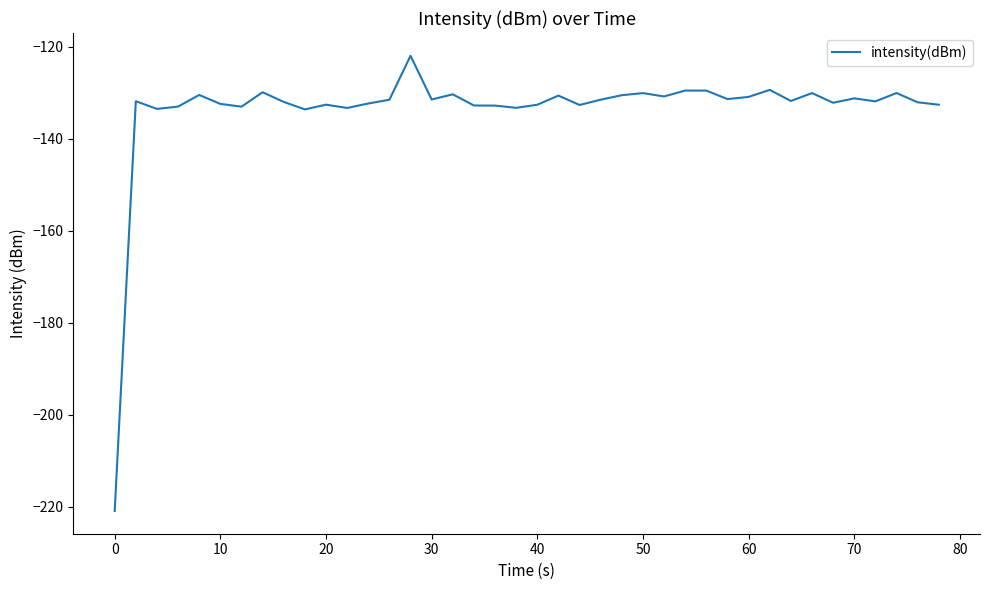

What is the greatest value displayed?

-121.9